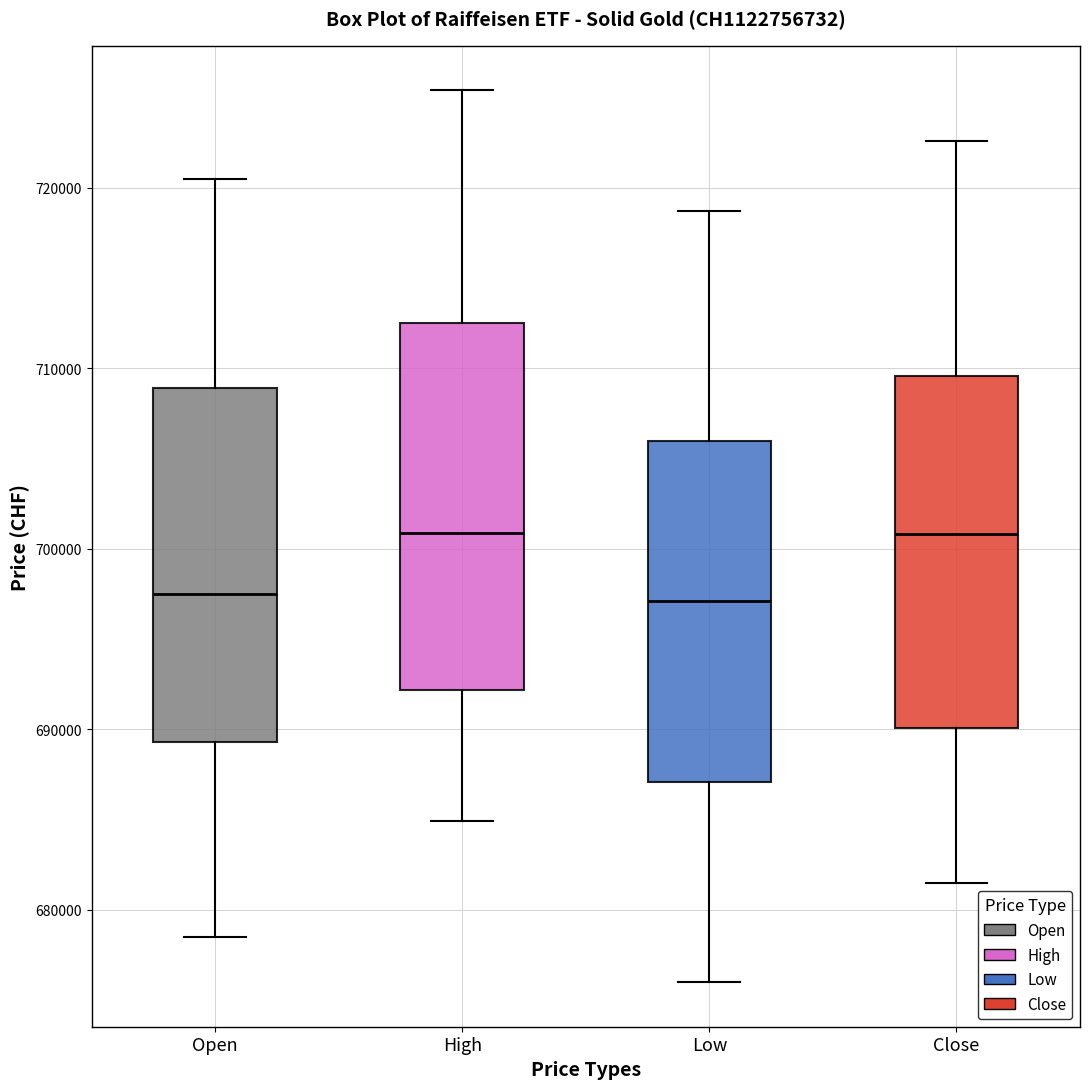

Reading left to right, read every box against the y-axis: the position of its median line, the range the box covers, and the ends of its whiskers. The values are not printed on the chart, so give them approximately, as read against the axis.

Open: median 698000, box 689000 to 709000, whiskers 679000 to 721000
High: median 701000, box 692000 to 713000, whiskers 685000 to 725000
Low: median 697000, box 687000 to 706000, whiskers 676000 to 719000
Close: median 701000, box 690000 to 710000, whiskers 682000 to 723000